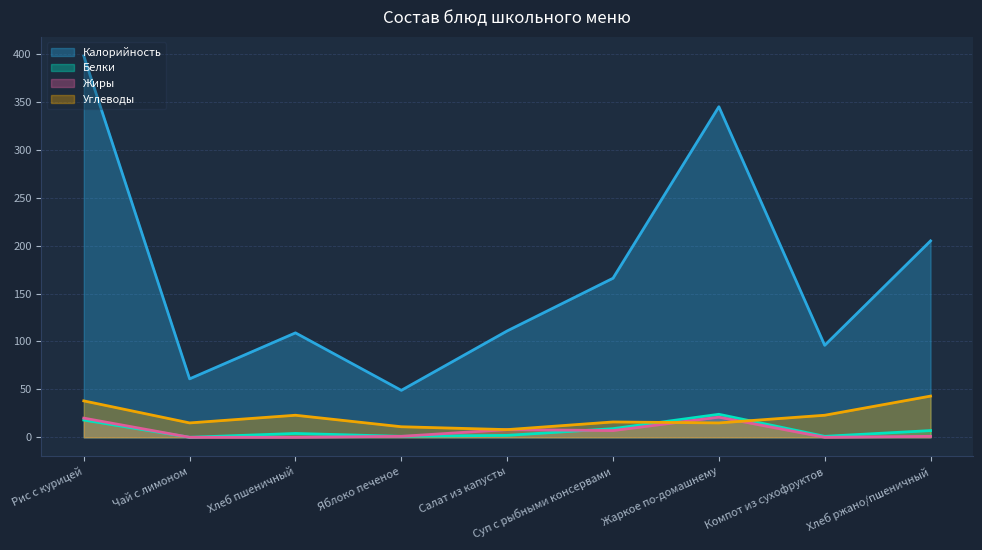

What is the highest value of the Белки series?

24